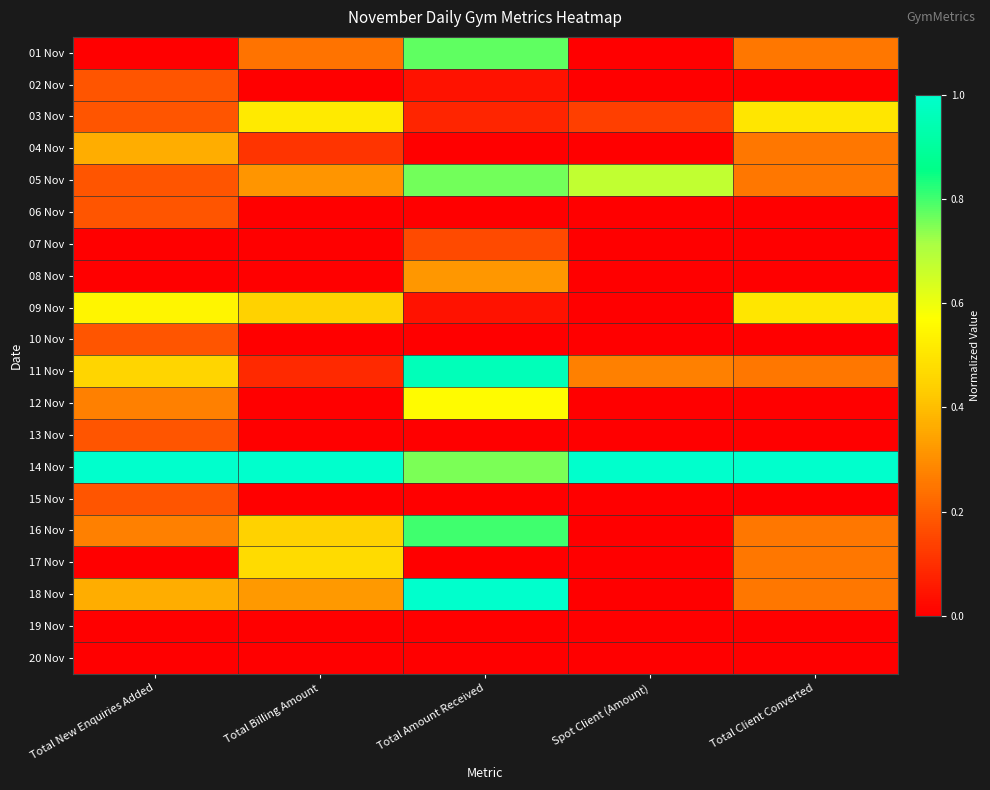

Rank the series at Total Billing Amount from highest to lowest value.

14 Nov, 03 Nov, 17 Nov, 09 Nov, 16 Nov, 18 Nov, 05 Nov, 01 Nov, 04 Nov, 11 Nov, 02 Nov, 06 Nov, 07 Nov, 08 Nov, 10 Nov, 12 Nov, 13 Nov, 15 Nov, 19 Nov, 20 Nov